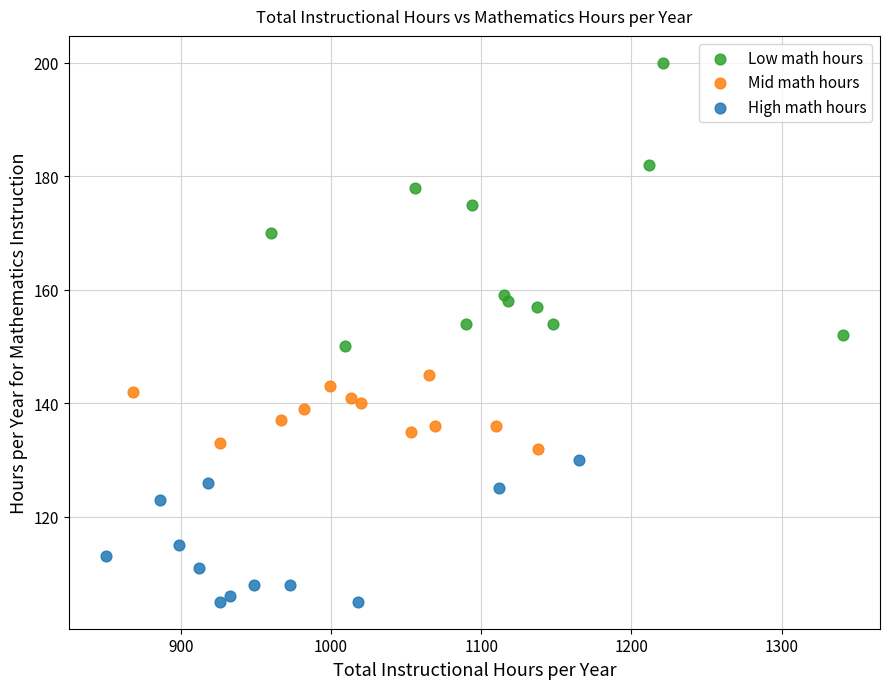

Which series has the widest spread of Y values?

Low math hours